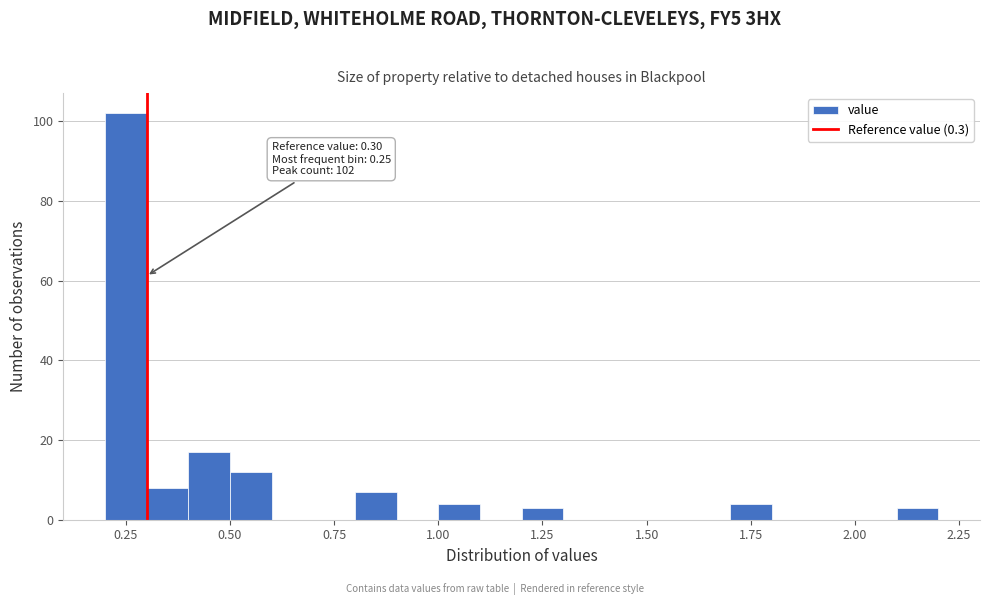

Read against the x-axis, roughly where is the centre of the tallest bar?

0.25